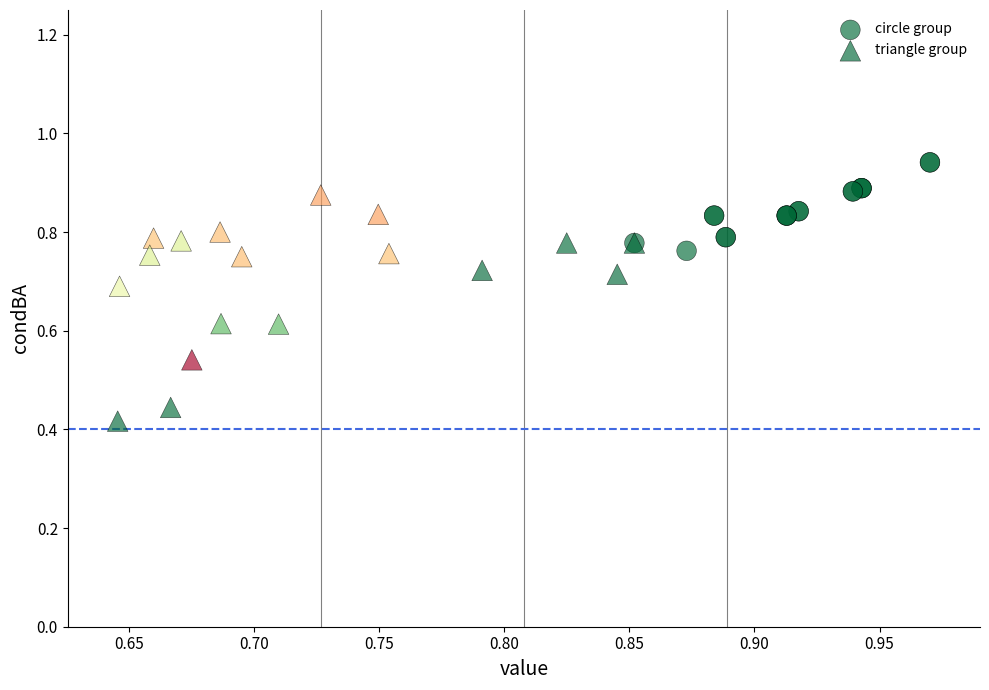

Which series reaches the minimum Y coordinate?

triangle group